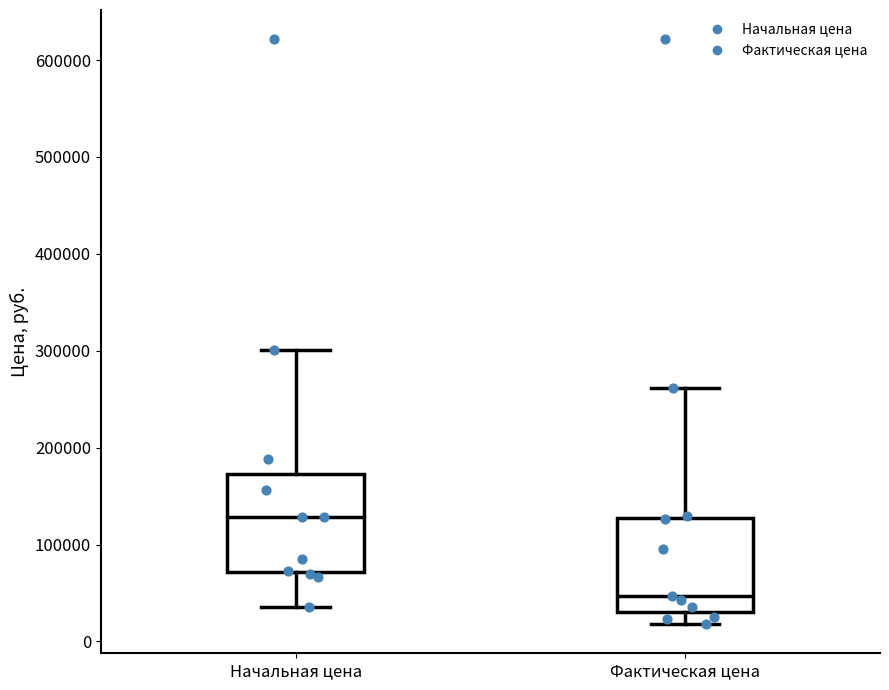

Reading left to right, transcribe this box plot: for each box, give where its median line is, the range the box spans, and where its two whiskers end, as read against the y-axis. The values are not printed on the chart, so give them approximately, as read against the axis.

Начальная цена: median 130000, box 70000 to 170000, whiskers 40000 to 300000
Фактическая цена: median 50000, box 30000 to 130000, whiskers 20000 to 260000